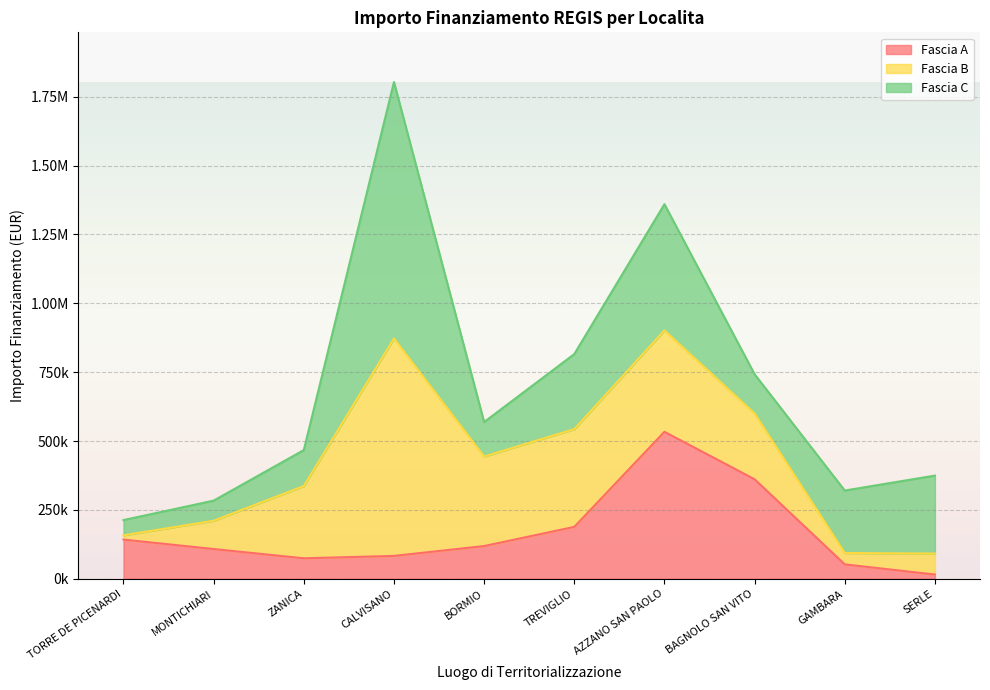

At which category is the sum across all series the highest?

CALVISANO